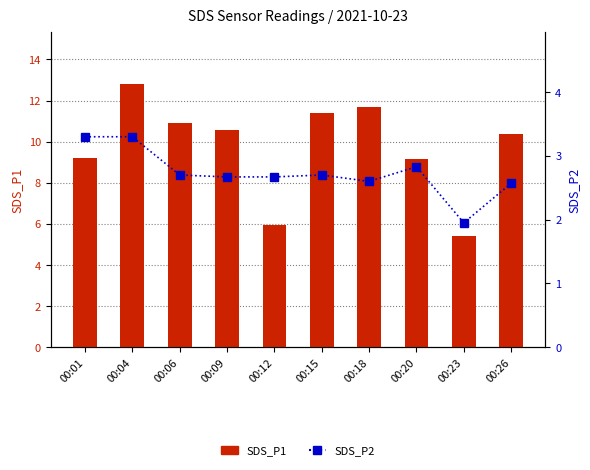

What is the difference between the maximum and minimum values in the SDS_P1 series?

7.4